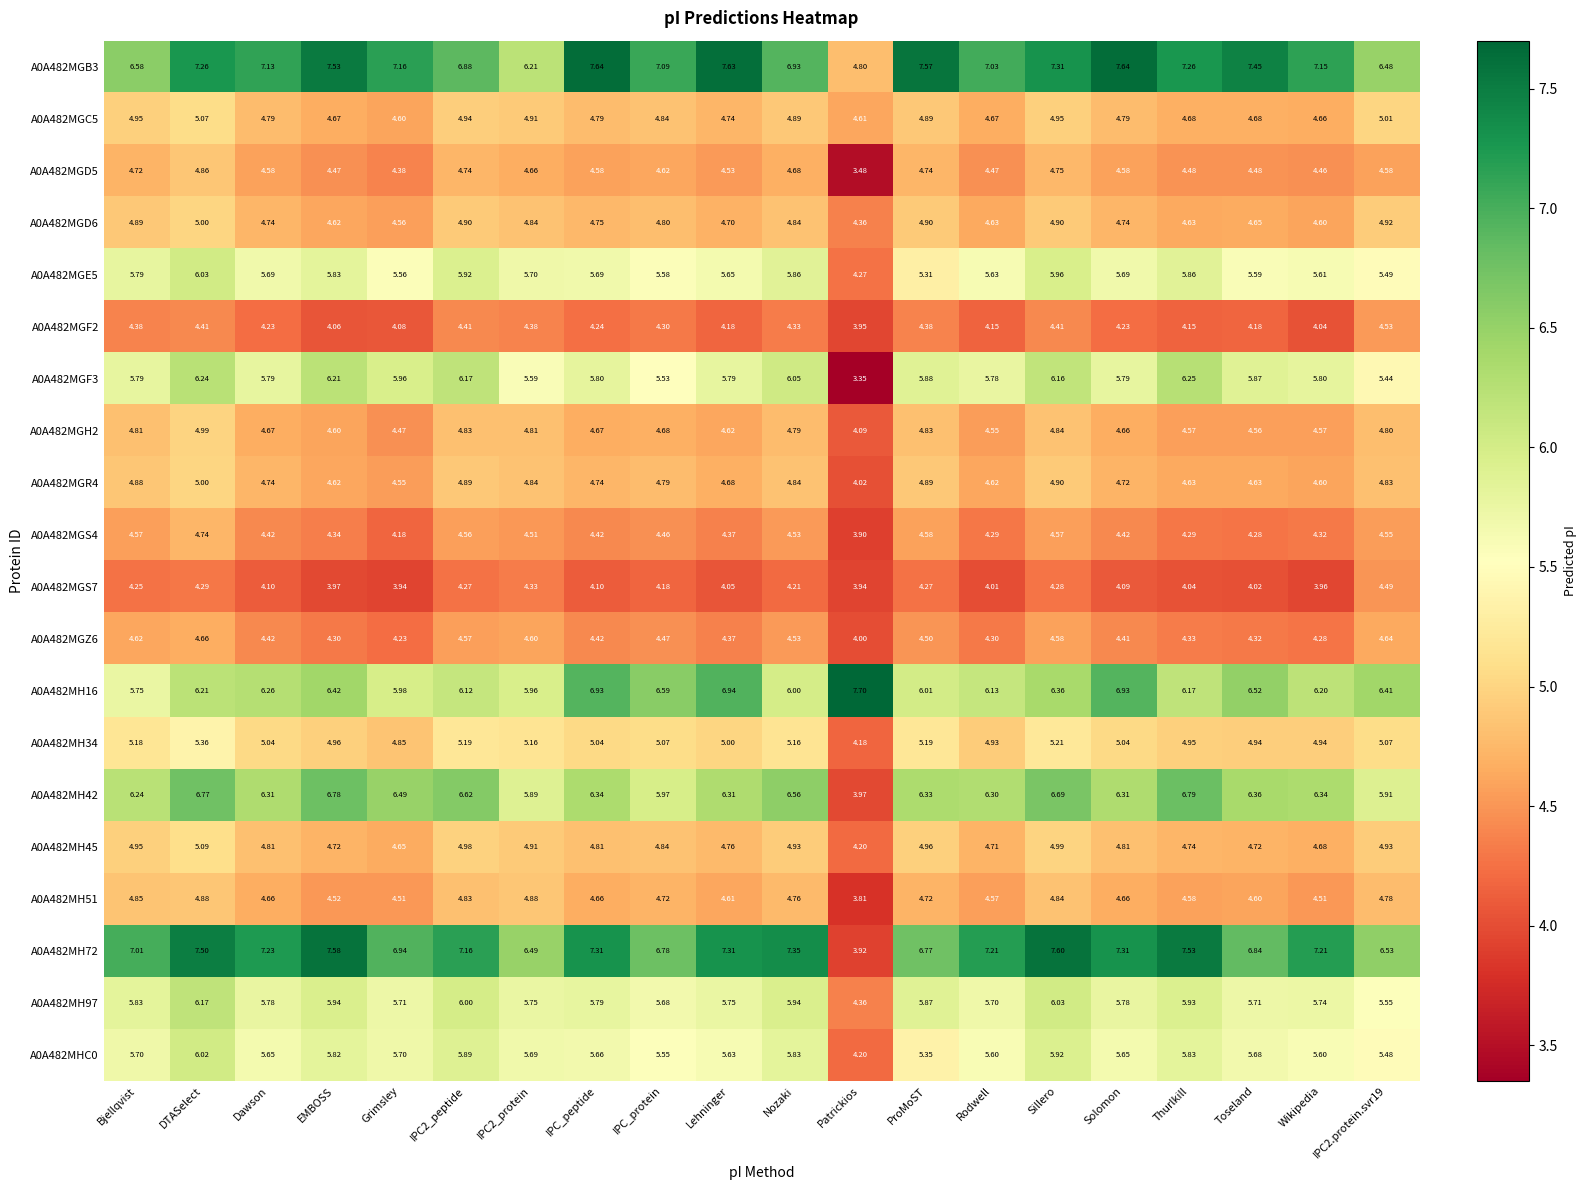

Which series has the widest spread of values?

A0A482MH72